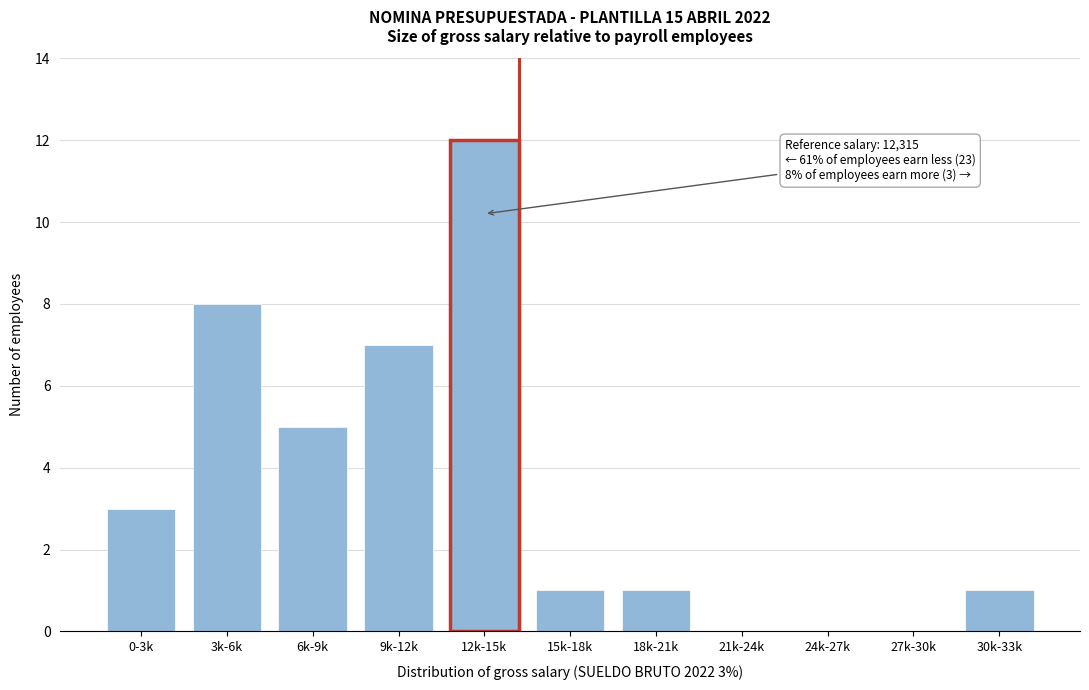

Reading left to right, list all the values displayed in this chart.

0-3k=3	3k-6k=8	6k-9k=5	9k-12k=7	12k-15k=12	15k-18k=1	18k-21k=1	21k-24k=0	24k-27k=0	27k-30k=0	30k-33k=1